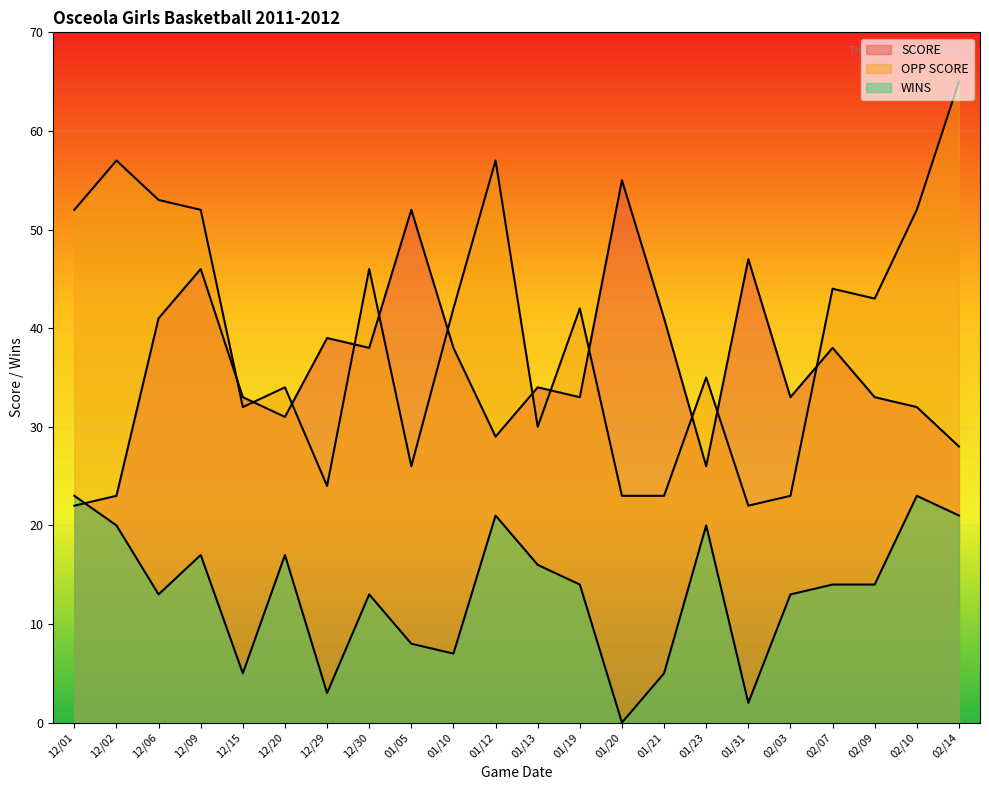

What is the difference between the maximum and second lowest values in the OPP SCORE series?

42